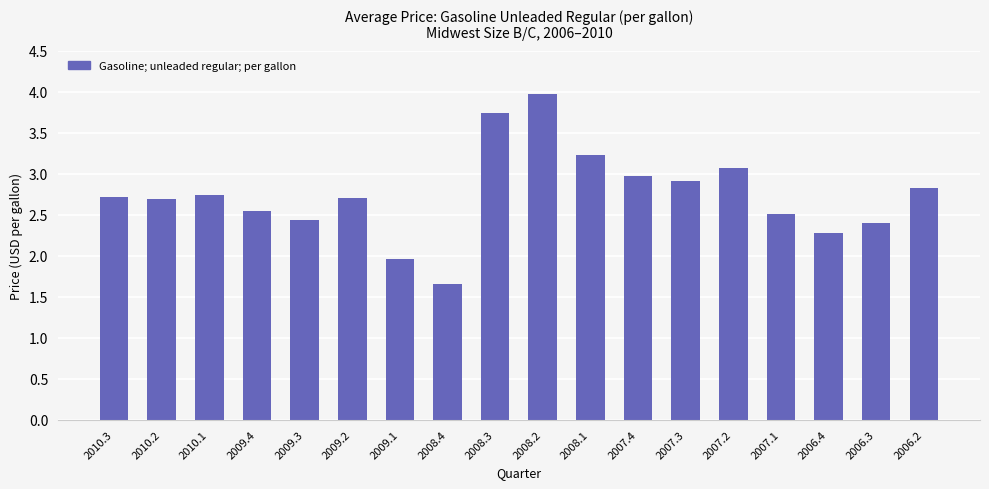

The chart shows a value of 2.7 at 2010.3. True or false?

True